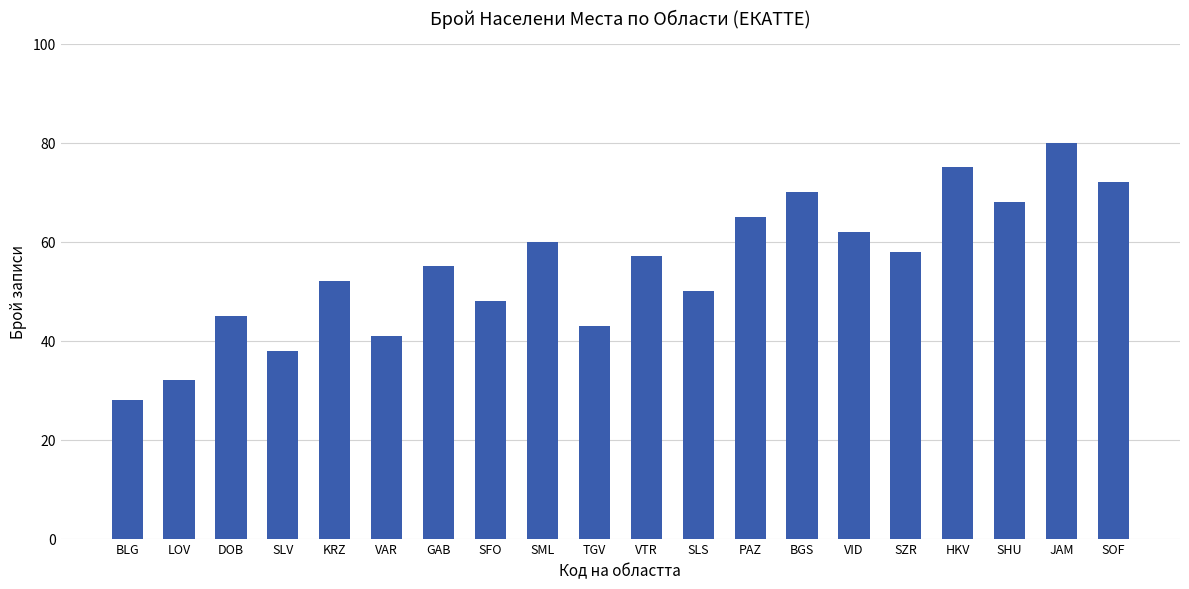

The value at SHU is 68. True or false?

True